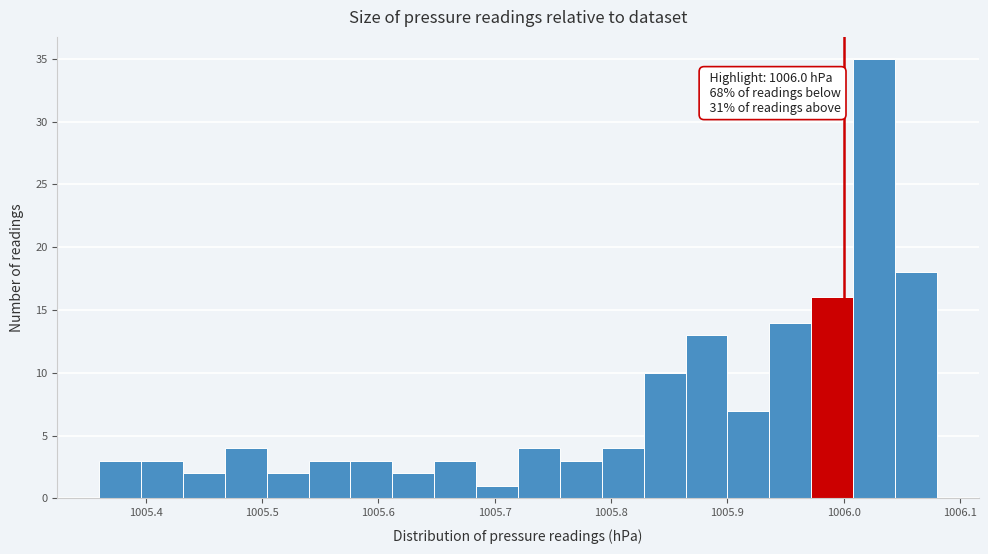

Read against the x-axis, roughly where is the centre of the tallest bar?

1006.03